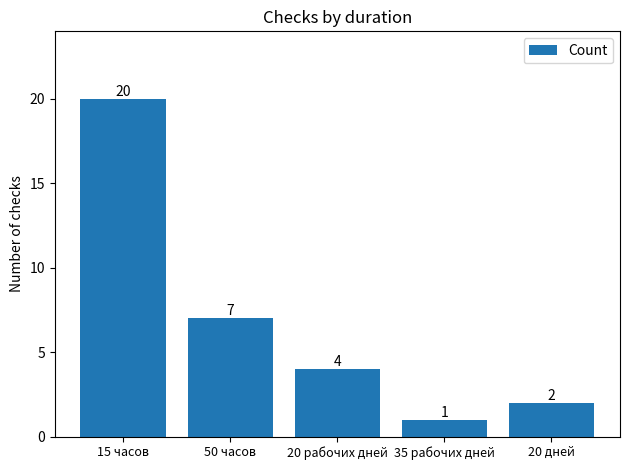

How many data points are less than 4?

2